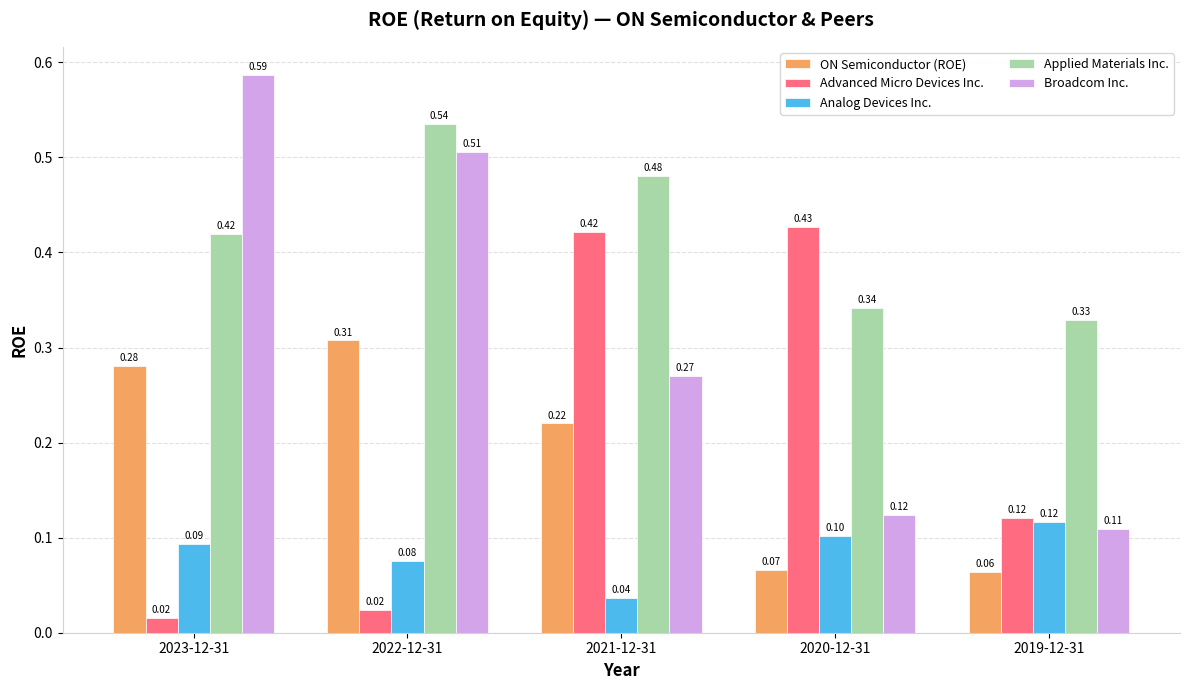

What value does the Analog Devices Inc. series have at 2022-12-31?

0.1